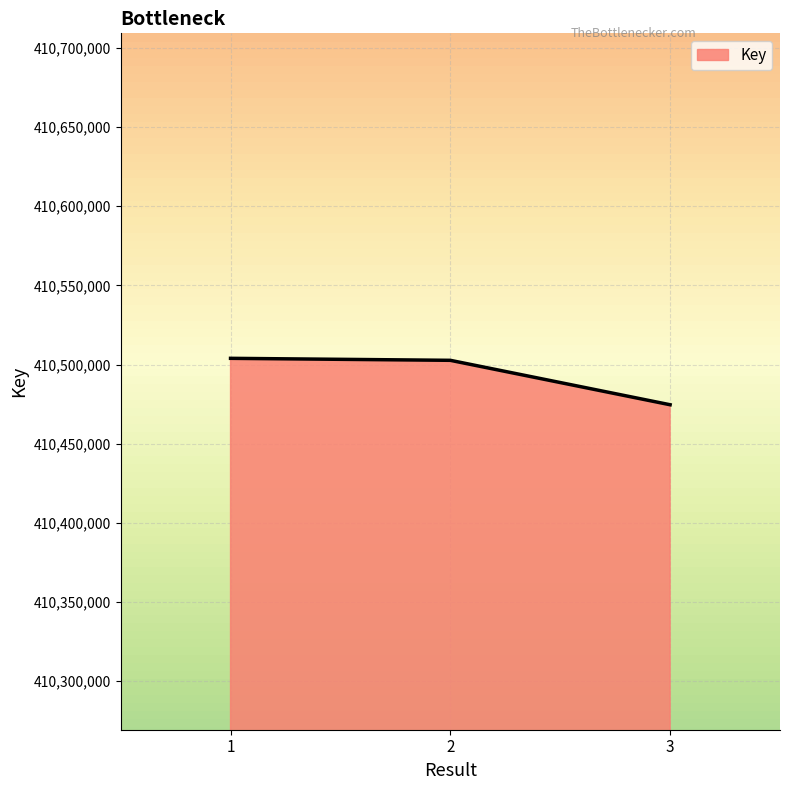

Is it true that the value at 2 is 235419658?

False